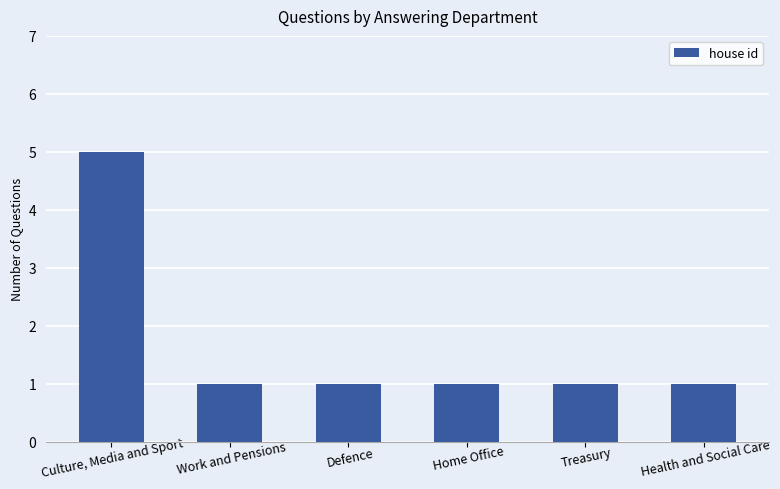

Does the chart contain any negative values?

No